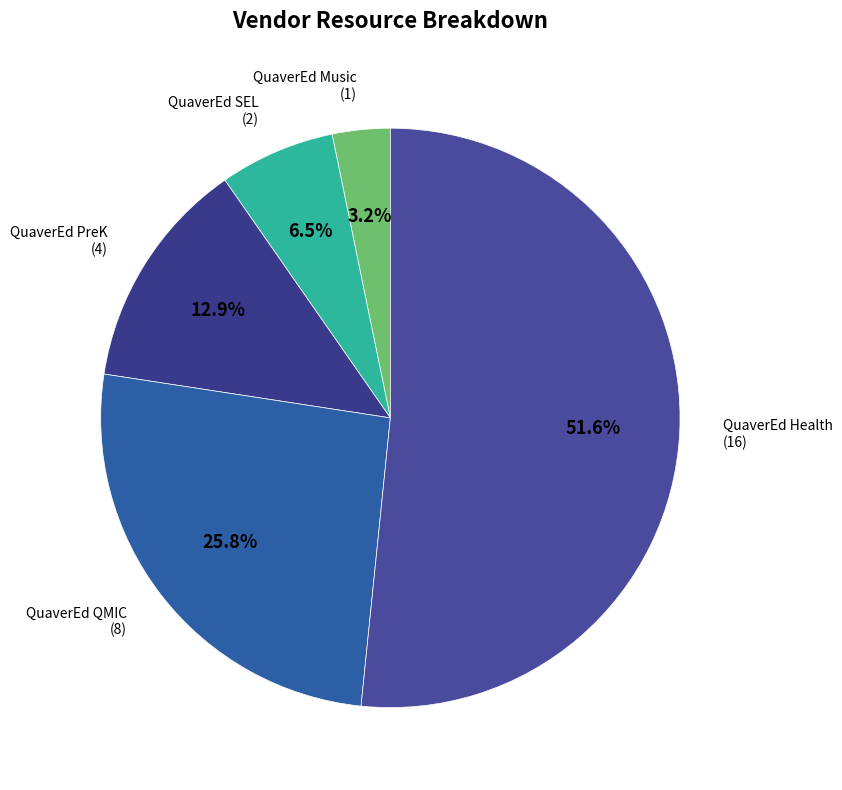

Does any single category account for the majority?

Yes